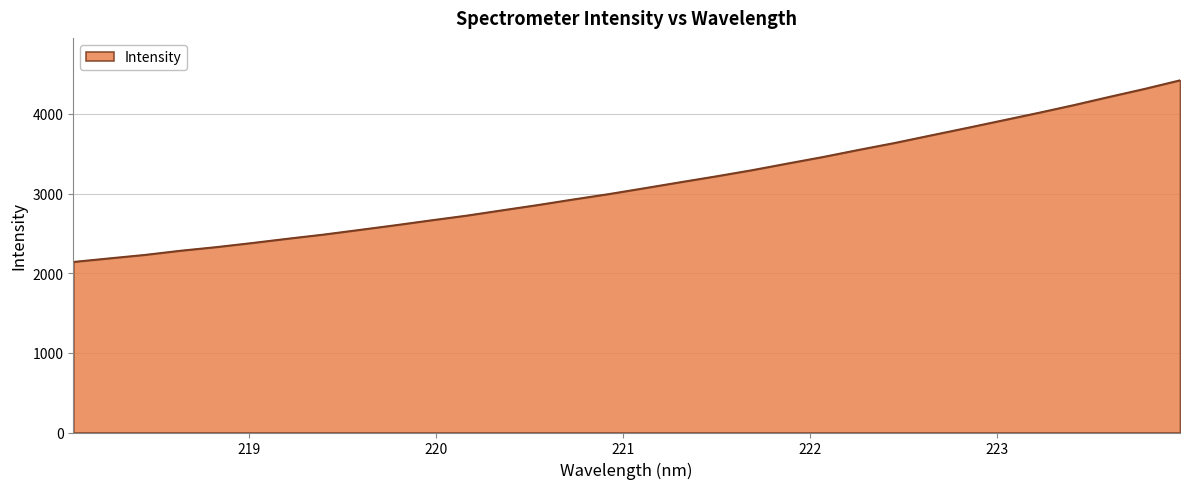

How many lines are shown in the chart?

1